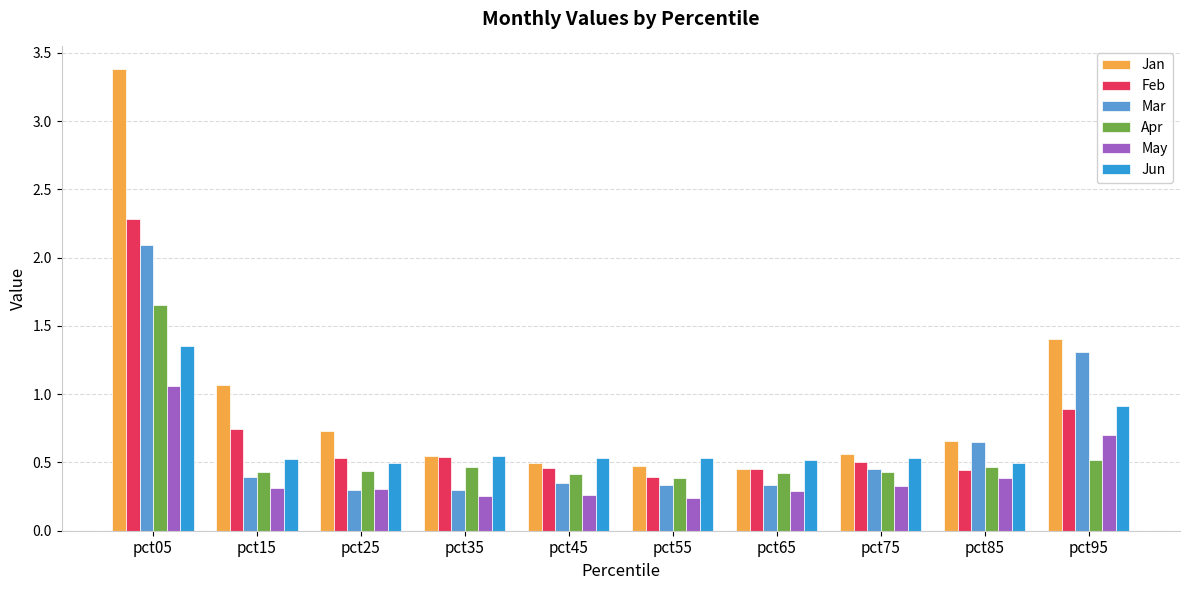

Which category has the highest value across all series?

pct05